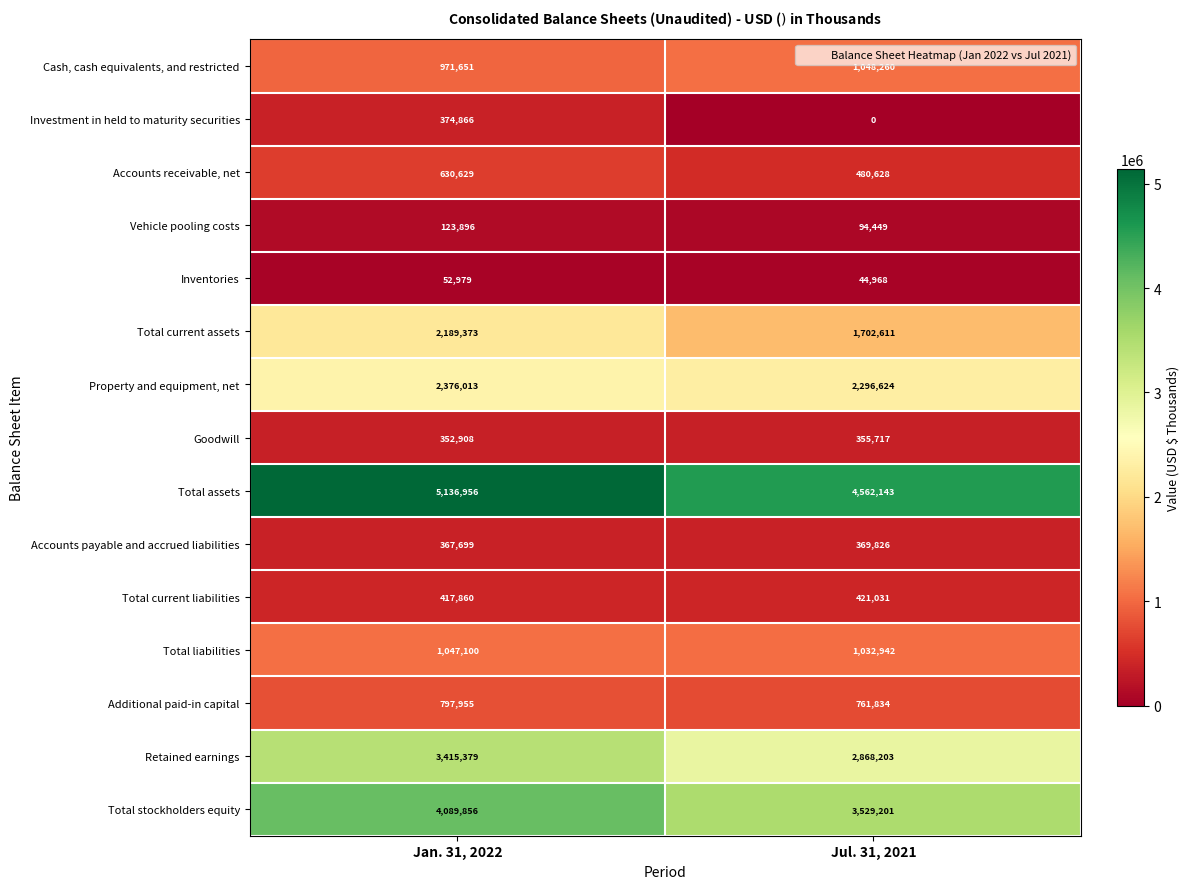

What is the difference between the maximum and minimum values in the Cash, cash equivalents, and restricted series?

76609